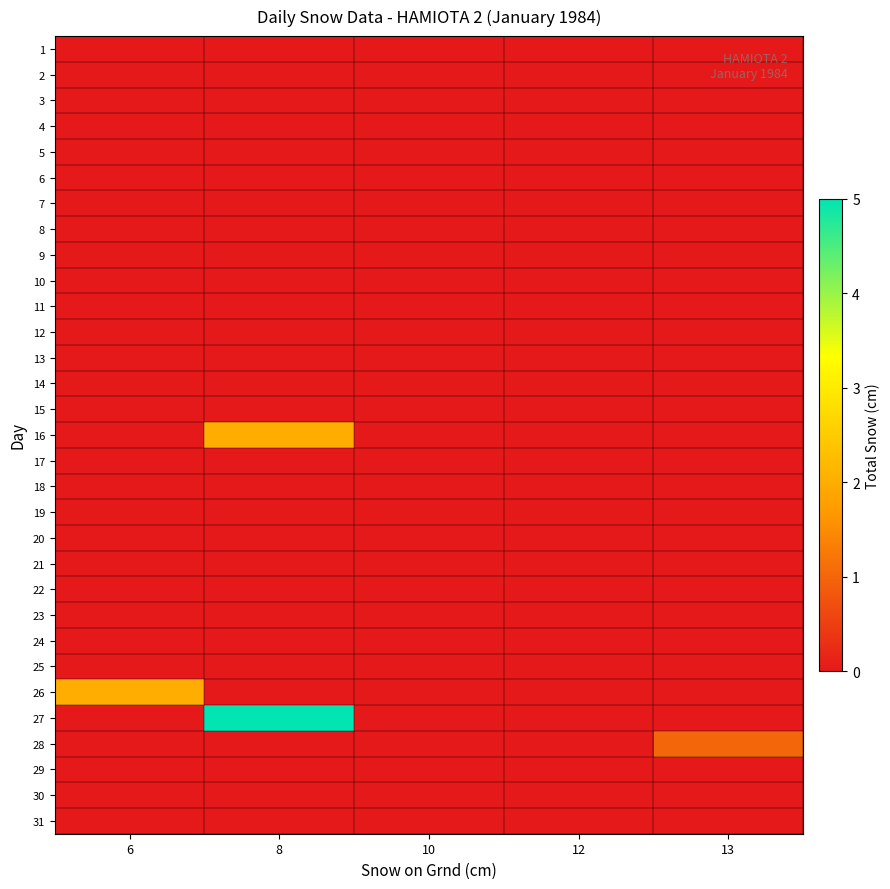

At which category is the sum across all series the highest?

8